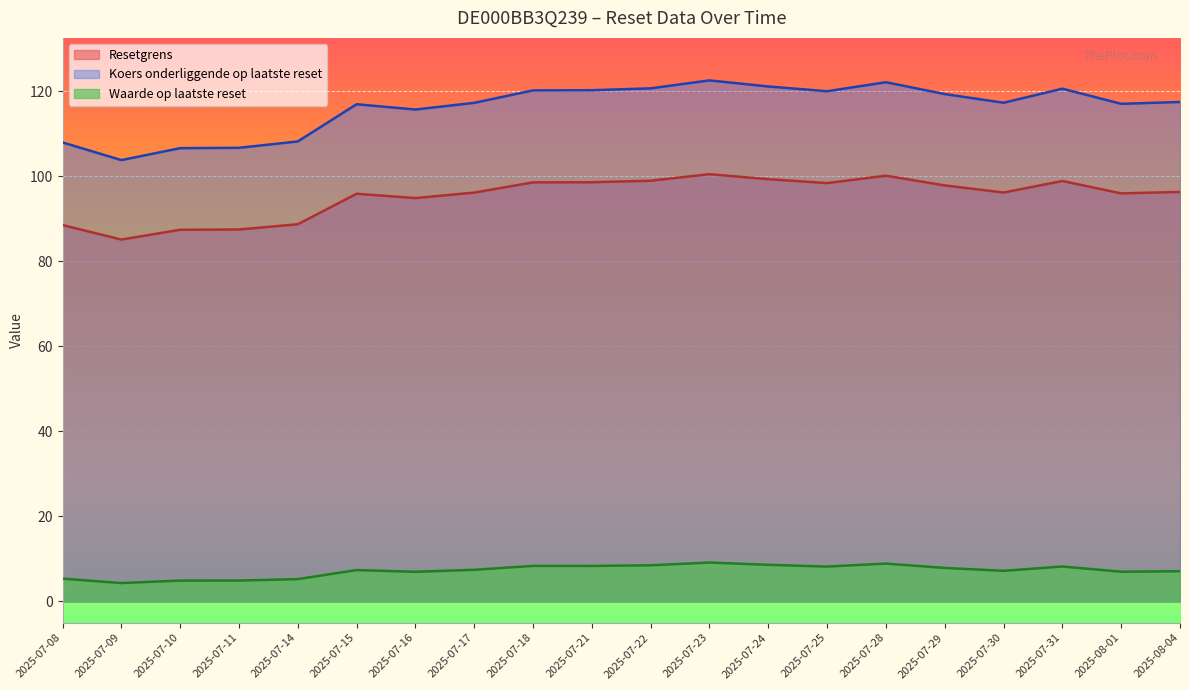

What position from the right is 2025-07-31?

3